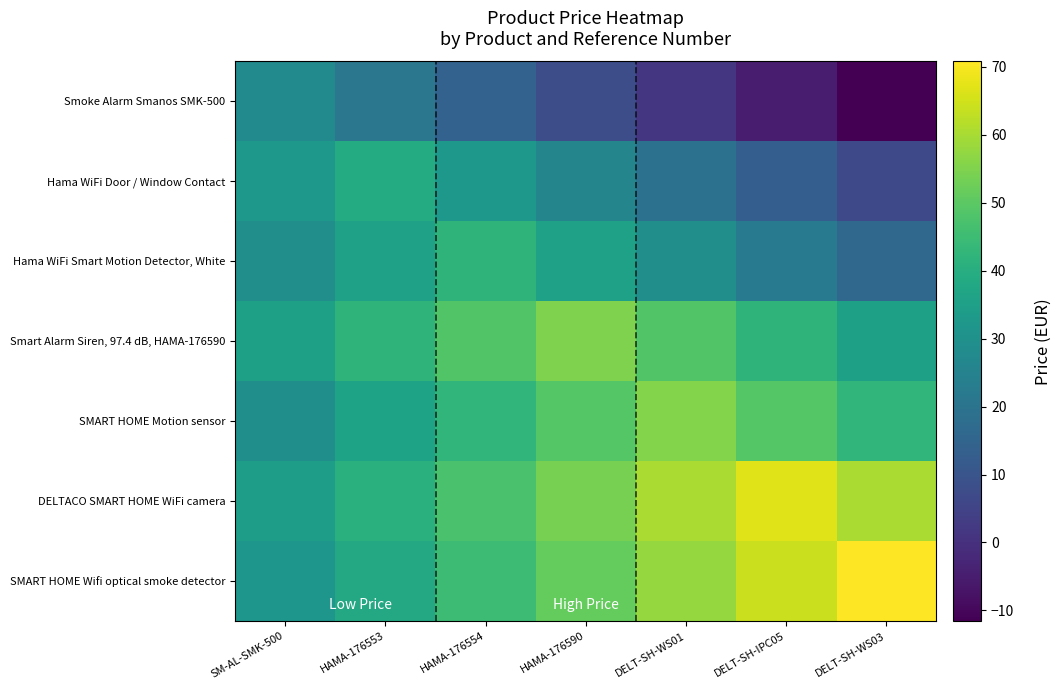

List the labels in order of Smoke Alarm Smanos SMK-500 value, largest first.

SM-AL-SMK-500, HAMA-176553, HAMA-176554, HAMA-176590, DELT-SH-WS01, DELT-SH-IPC05, DELT-SH-WS03